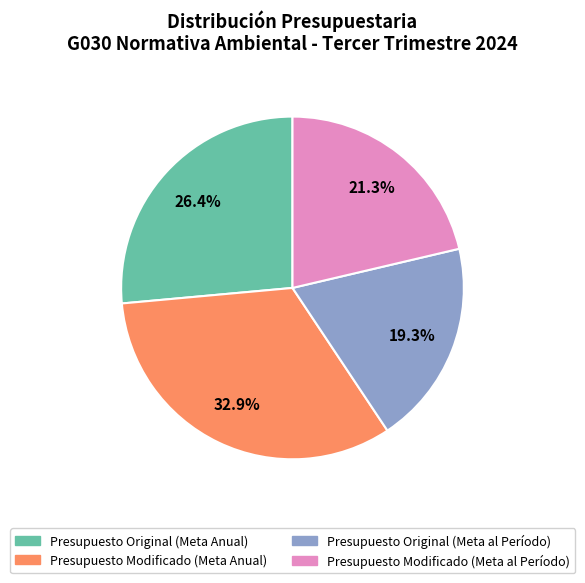

To the nearest percent, what is the difference between the Presupuesto Modificado (Meta al Período) and Presupuesto Original (Meta al Período) slice percentages?

2%